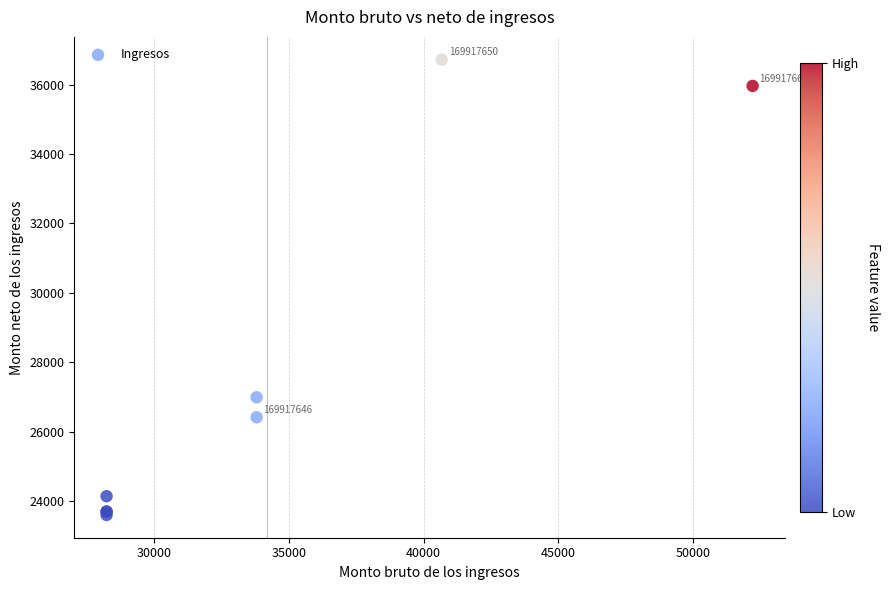

What Y value in the scatter plot is closest to 30157?

26988.6